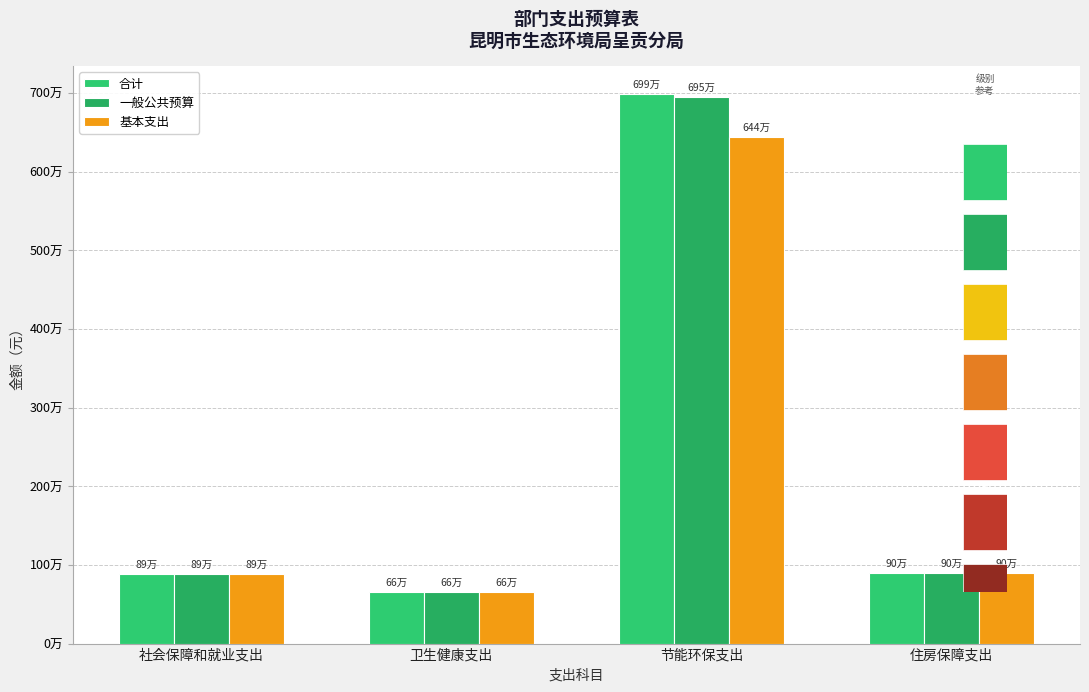

Rank the series by their maximum value, from highest to lowest.

合计, 一般公共预算, 基本支出